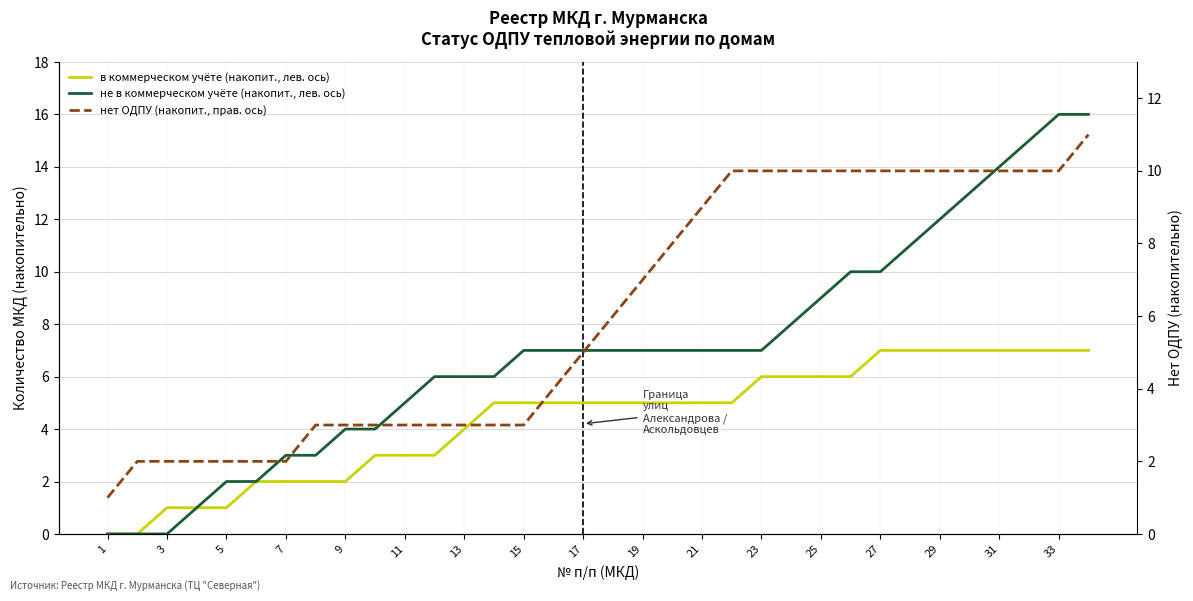

What are all the series names shown in the legend?

в коммерческом учёте (накопит., лев. ось), не в коммерческом учёте (накопит., лев. ось), нет ОДПУ (накопит., прав. ось)